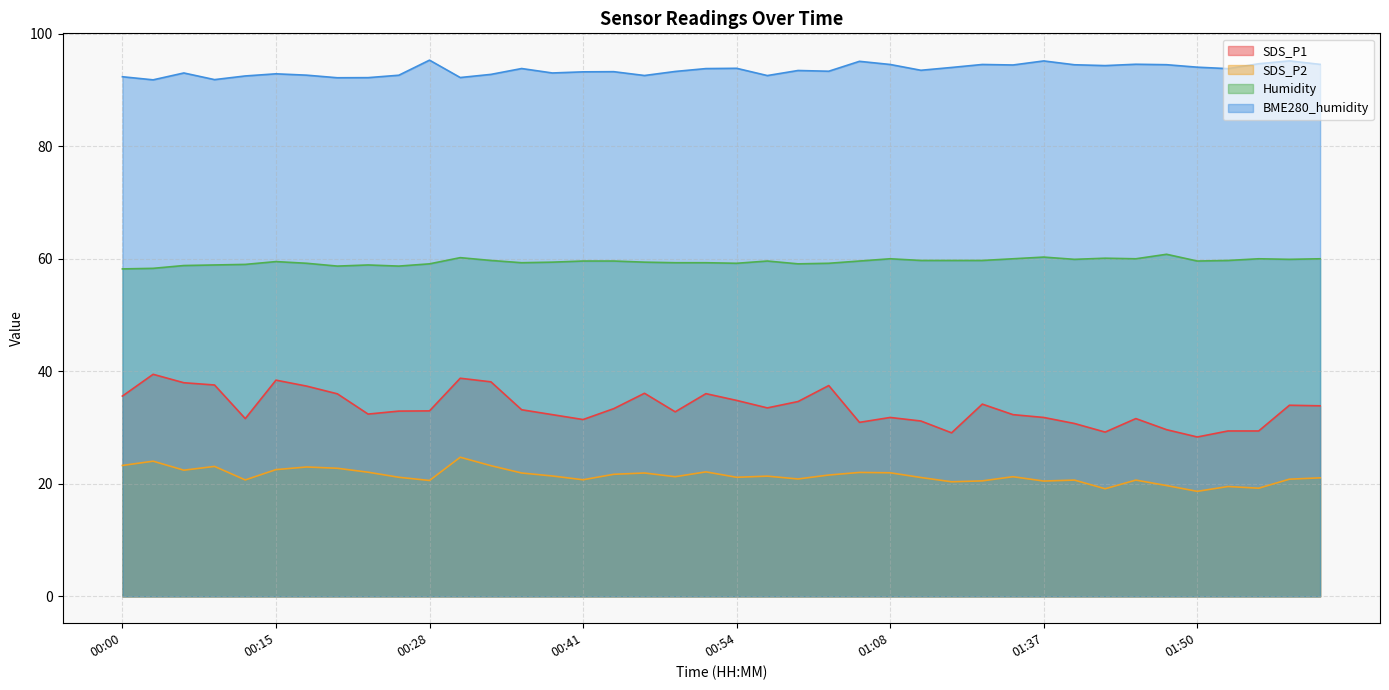

What is the label of the 1st point from the left?

00:00